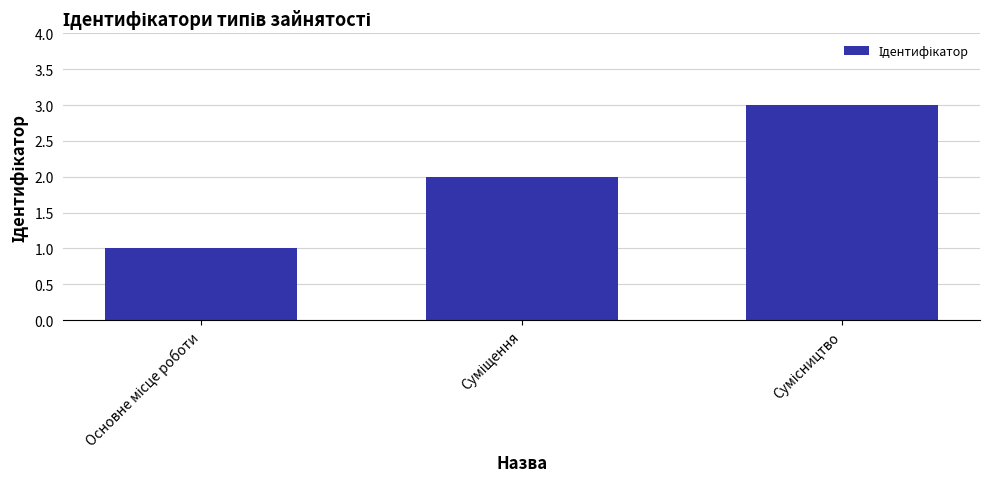

What is the sum of all values?

6